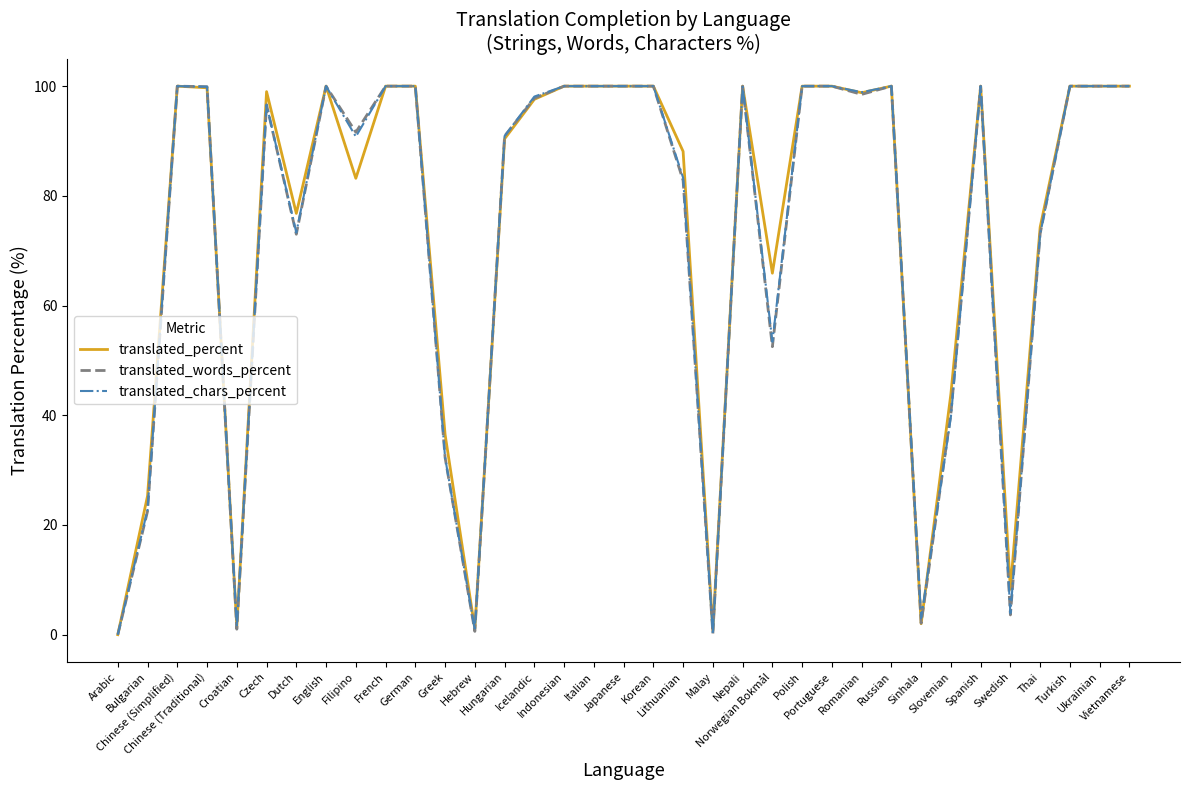

Rank the series at Greek from lowest to highest value.

translated_words_percent, translated_chars_percent, translated_percent